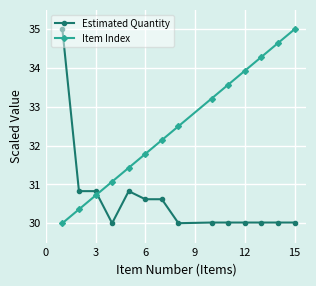

True or false: Item Index has more than 1 interior local peaks.

False